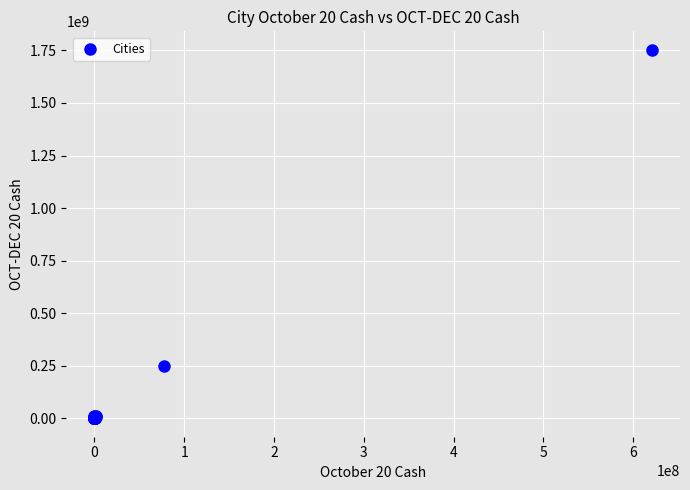

What Y value in the scatter plot is closest to 876621725?

248643806.8